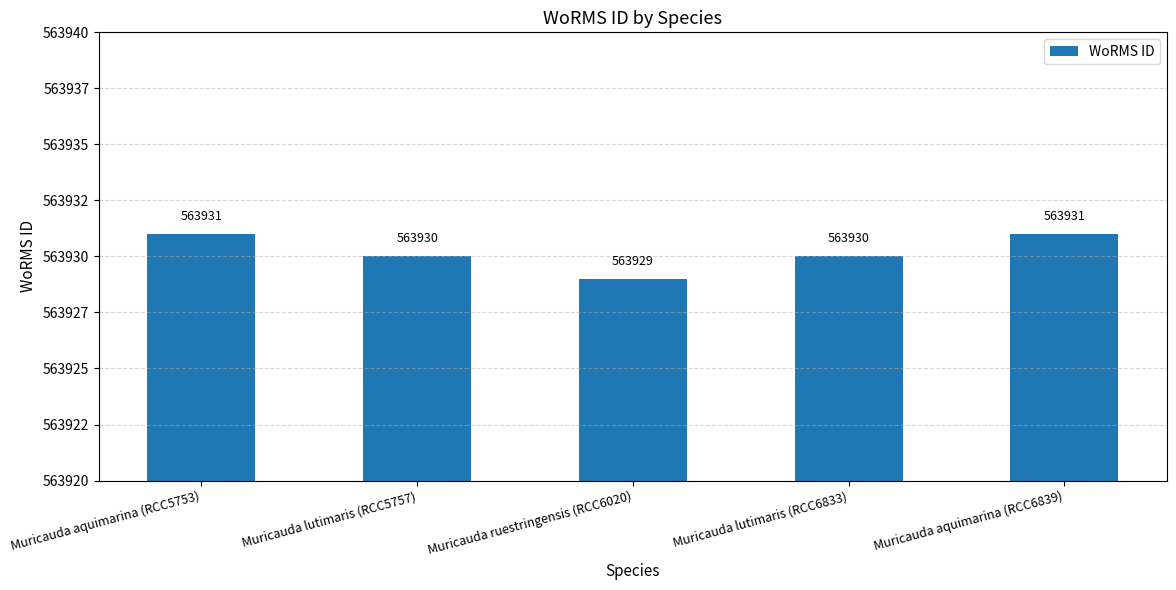

What is the change in value from Muricauda ruestringensis (RCC6020) to Muricauda lutimaris (RCC6833)?

+1